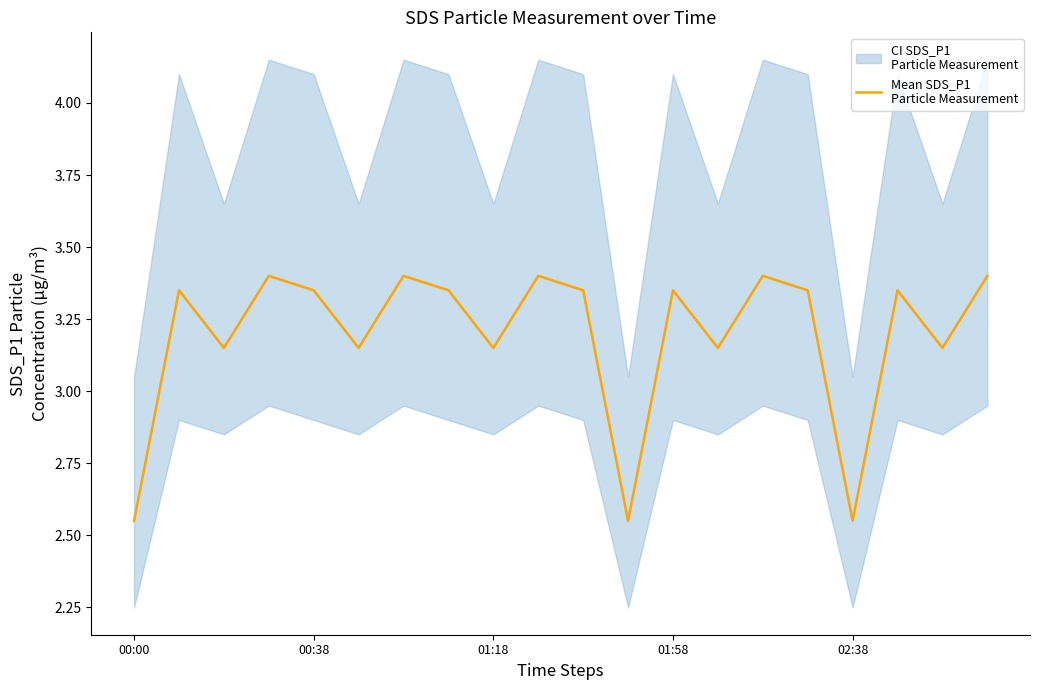

True or false: the data shows 4.2 at 18.

False